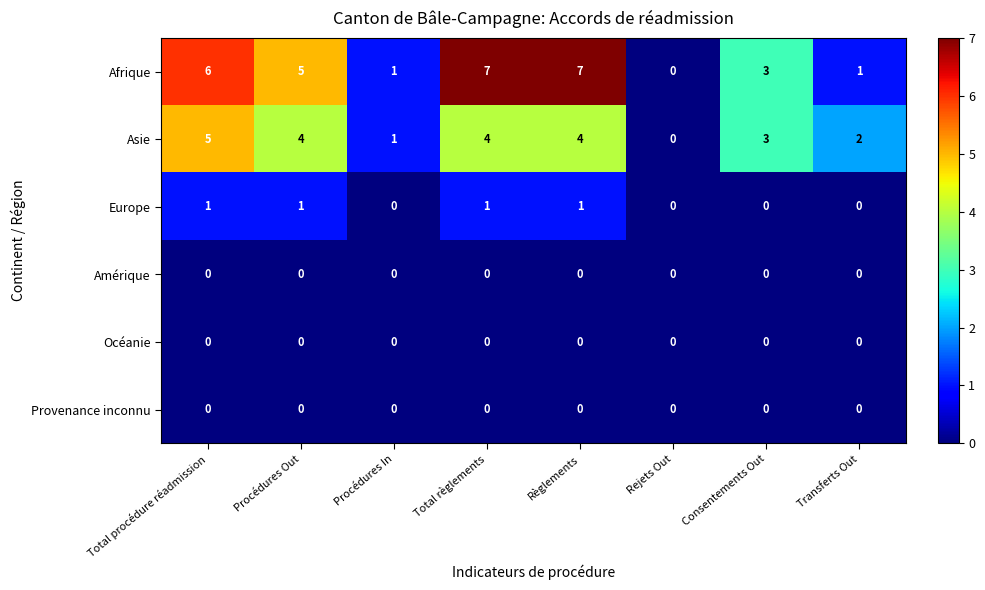

What is the difference between the Afrique values at Consentements Out and Total règlements?

4